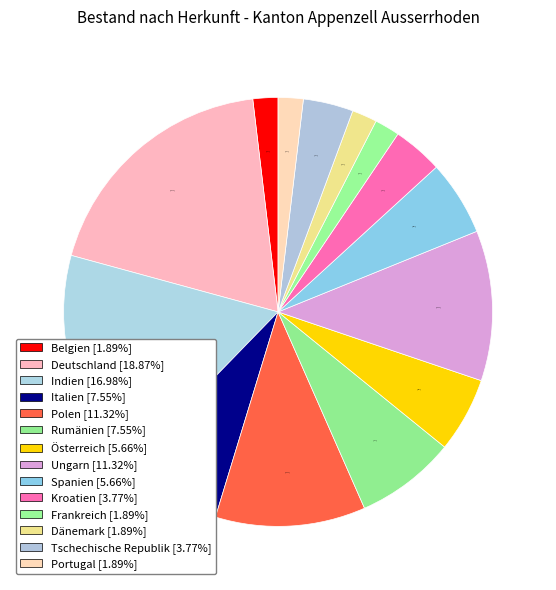

What is the total percentage of Italien and Polen?

18.9%